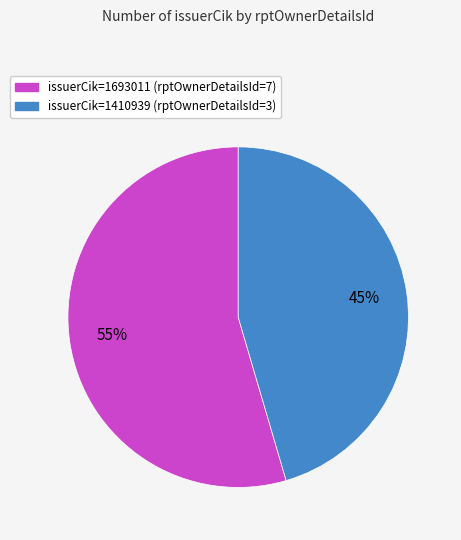

Does any single category account for the majority?

Yes